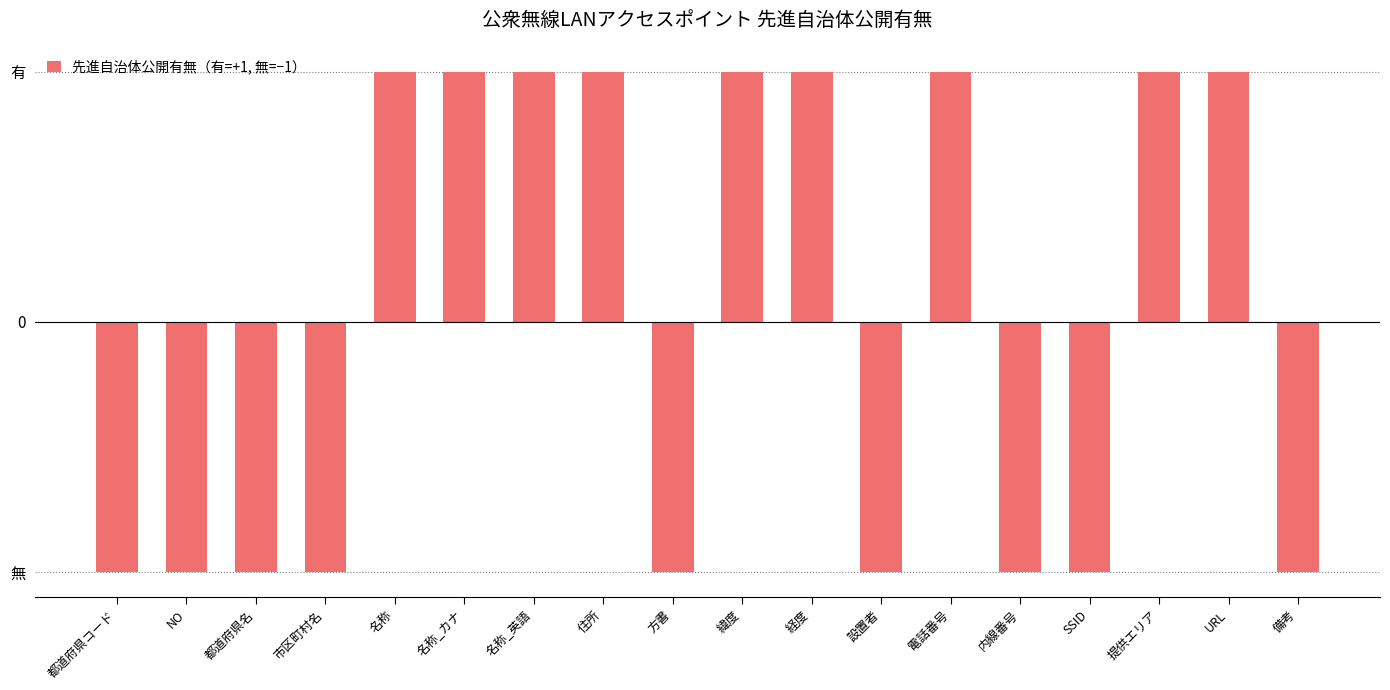

List the labels in order of value, largest first.

名称, 名称_カナ, 名称_英語, 住所, 緯度, 経度, 電話番号, 提供エリア, URL, 都道府県コード, NO, 都道府県名, 市区町村名, 方書, 設置者, 内線番号, SSID, 備考